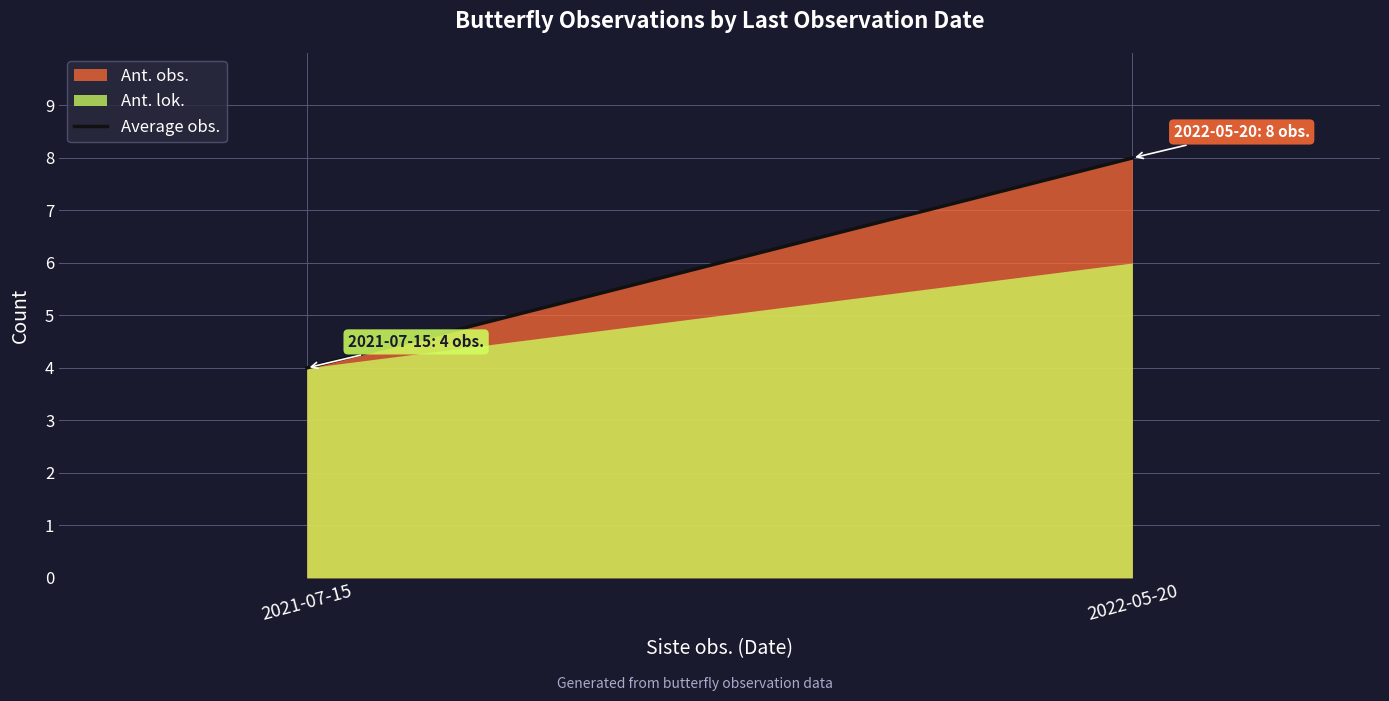

Which category has the highest value across all series?

2022-05-20